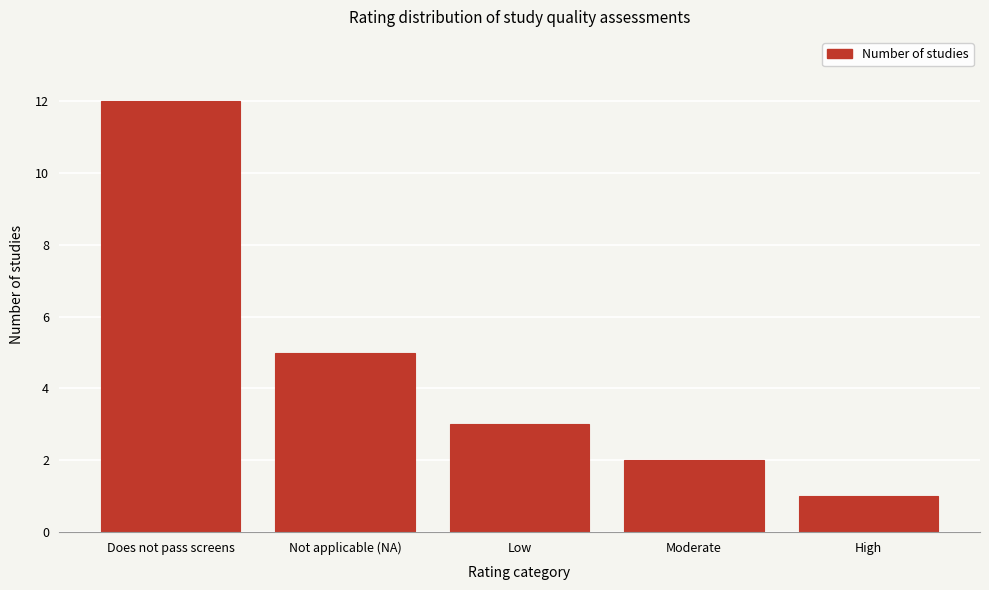

Reading right to left, transcribe all the data shown in this chart.

High=1	Moderate=2	Low=3	Not applicable (NA)=5	Does not pass screens=12